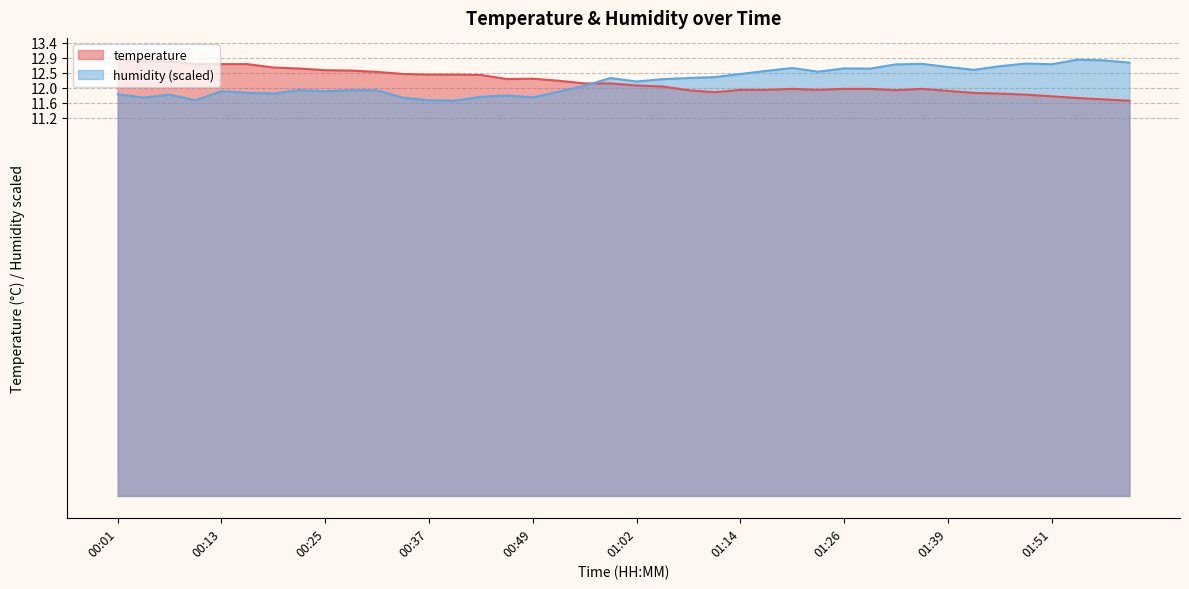

Reading left to right, transcribe all the data shown in this chart.

temperature: 00:01=12.9	00:04=12.8	00:07=12.8	00:10=12.7	00:13=12.7	00:16=12.7	00:19=12.6	00:22=12.6	00:25=12.6	00:28=12.6	00:31=12.5	00:34=12.4	00:37=12.4	00:40=12.4	00:43=12.4	00:46=12.3	00:49=12.3	00:52=12.2	00:56=12.2	00:59=12.2	01:02=12.1	01:05=12.1	01:08=12.0	01:11=11.9	01:14=12.0	01:17=12.0	01:20=12.0	01:23=12.0	01:26=12.0	01:29=12.0	01:32=12.0	01:35=12.0	01:39=11.9	01:42=11.9	01:45=11.9	01:48=11.8	01:51=11.8	01:54=11.7	01:57=11.7	02:00=11.7
humidity: 00:01=11.8	00:04=11.8	00:07=11.8	00:10=11.7	00:13=11.9	00:16=11.9	00:19=11.9	00:22=12.0	00:25=11.9	00:28=12.0	00:31=12.0	00:34=11.7	00:37=11.7	00:40=11.7	00:43=11.8	00:46=11.8	00:49=11.8	00:52=11.9	00:56=12.1	00:59=12.3	01:02=12.2	01:05=12.3	01:08=12.3	01:11=12.4	01:14=12.4	01:17=12.5	01:20=12.6	01:23=12.5	01:26=12.6	01:29=12.6	01:32=12.7	01:35=12.7	01:39=12.7	01:42=12.6	01:45=12.7	01:48=12.8	01:51=12.7	01:54=12.9	01:57=12.8	02:00=12.8